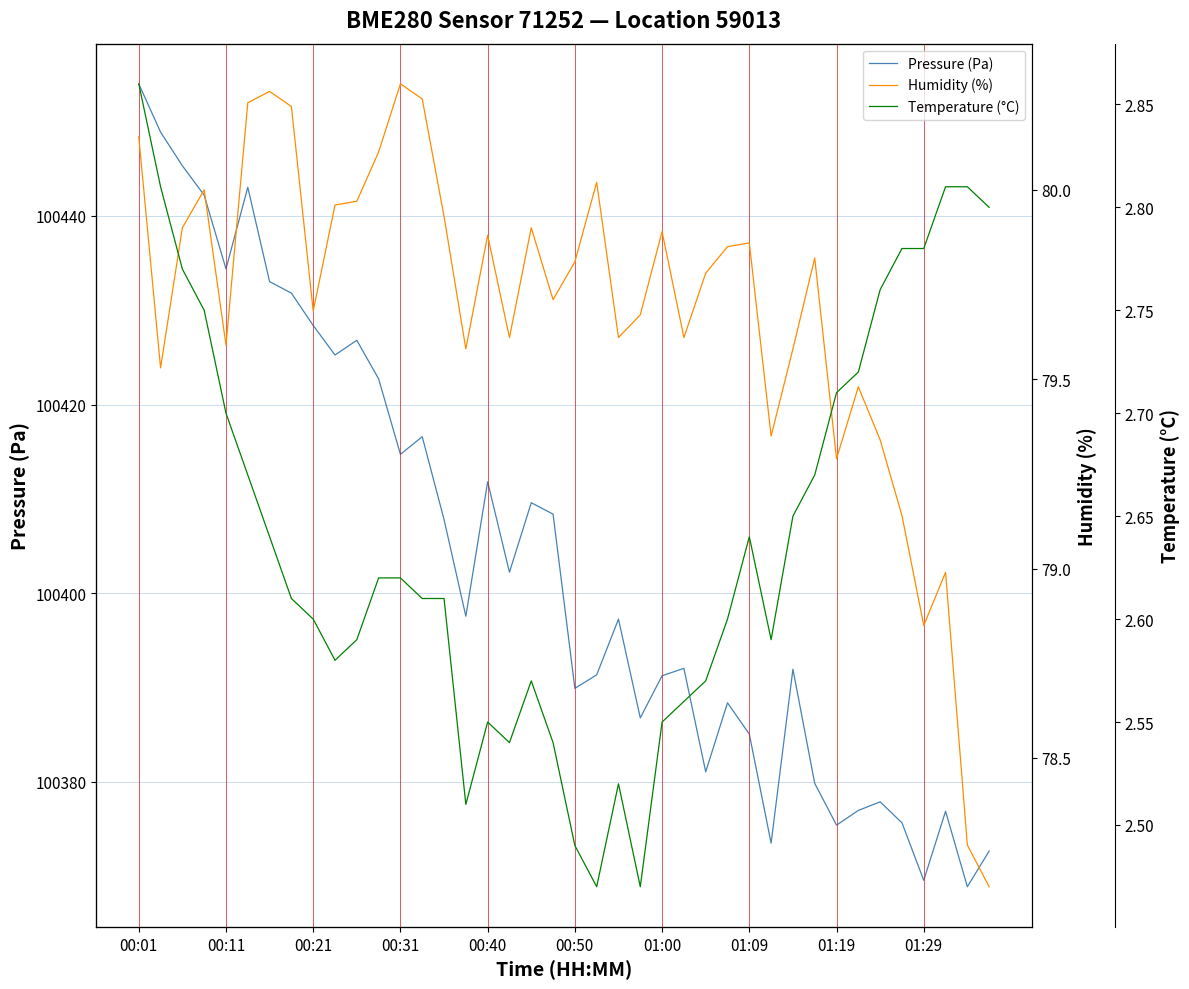

How many data points does each series have?

40